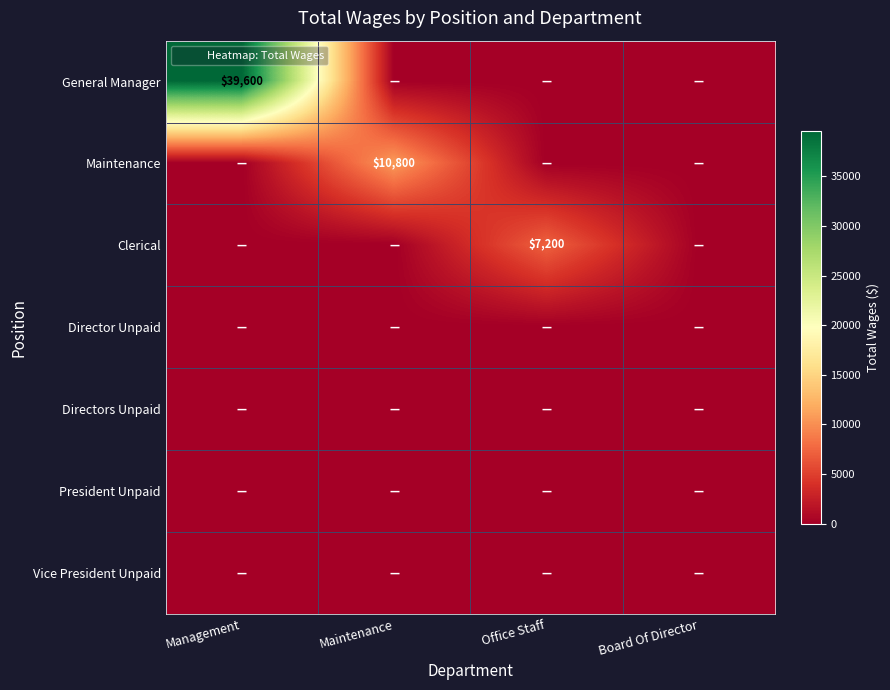

At which category is the sum across all series the highest?

Management